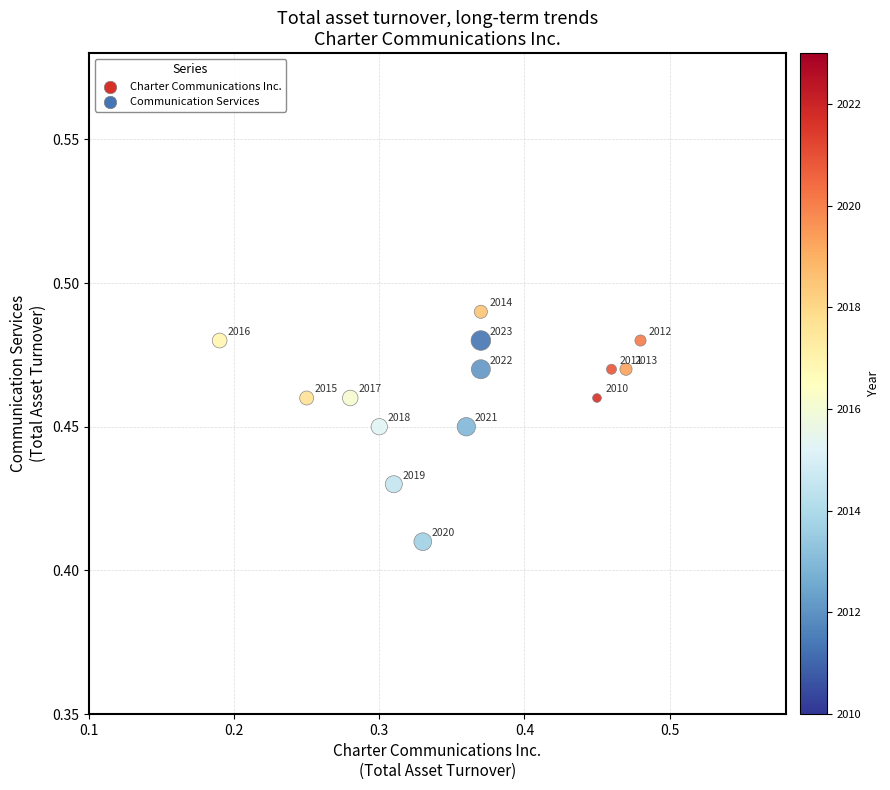

What is the range of X values (max minus min)?

0.3